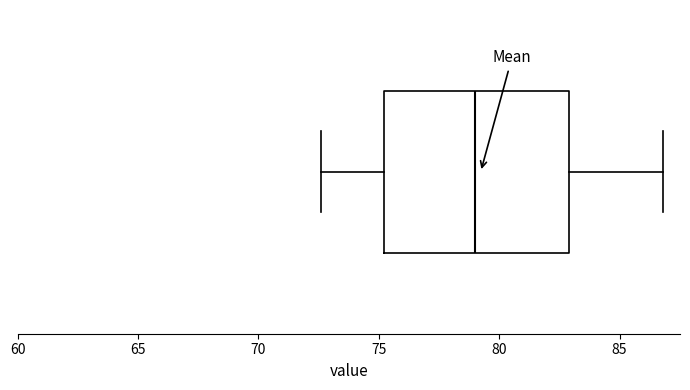

Transcribe this box plot: give where the median line is, the range the box spans, and where the two whiskers end, as read against the x-axis. The values are not printed on the chart, so give them approximately, as read against the axis.

median 79.0, box 75.0 to 83.0, whiskers 72.5 to 87.0